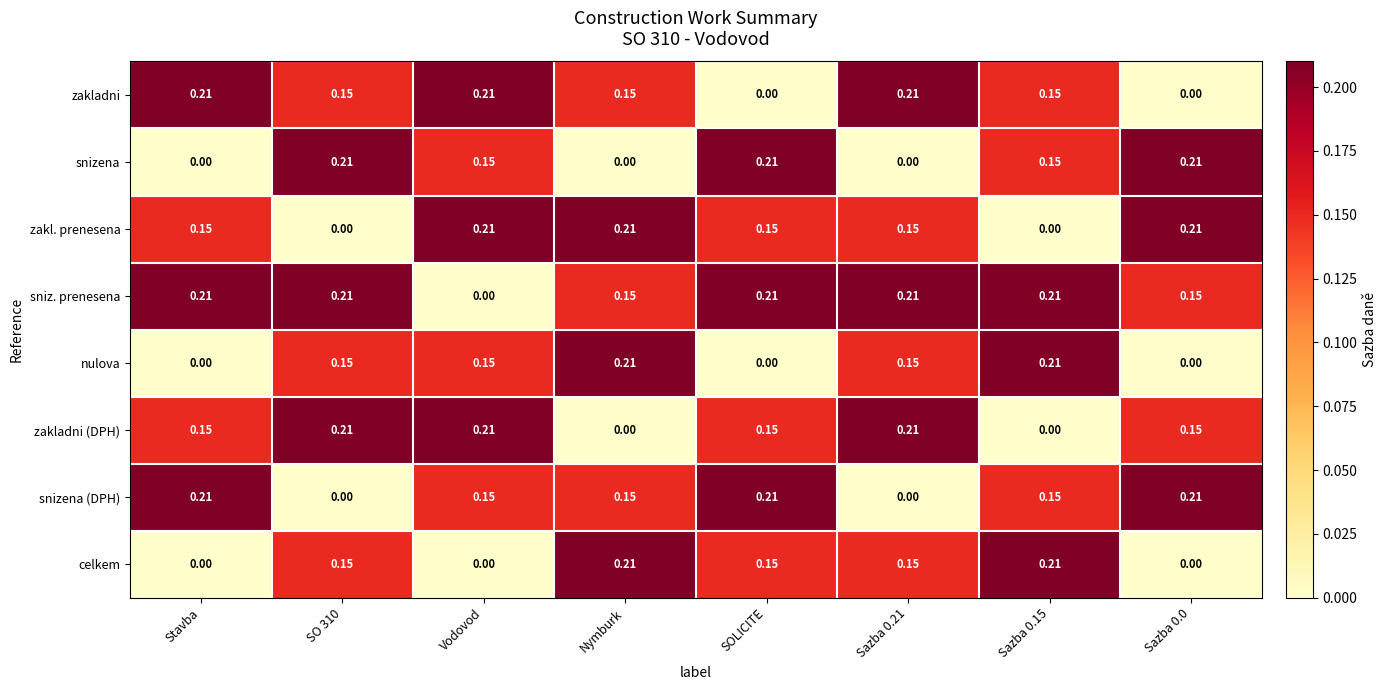

Which series has the largest total across all categories?

sniz. prenesena